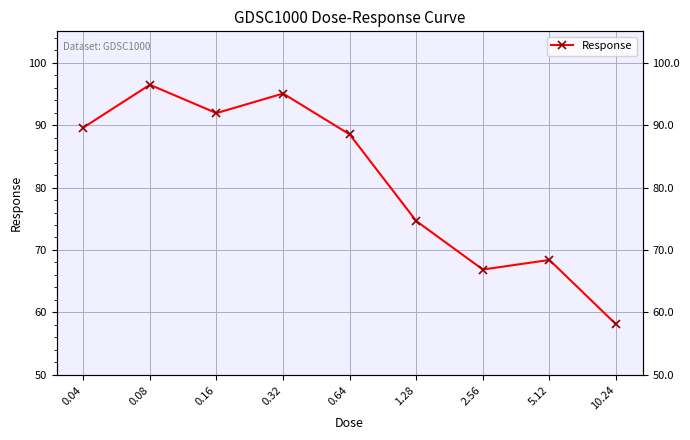

How many points are higher than both their immediate neighbors (excluding endpoints)?

3